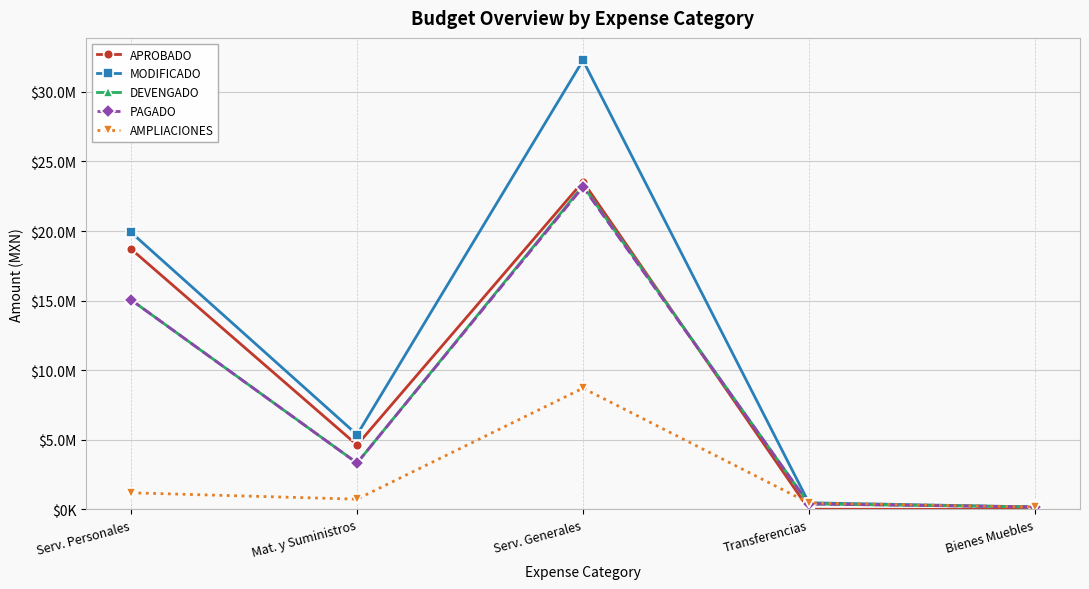

Which series has the largest range (max minus min)?

MODIFICADO